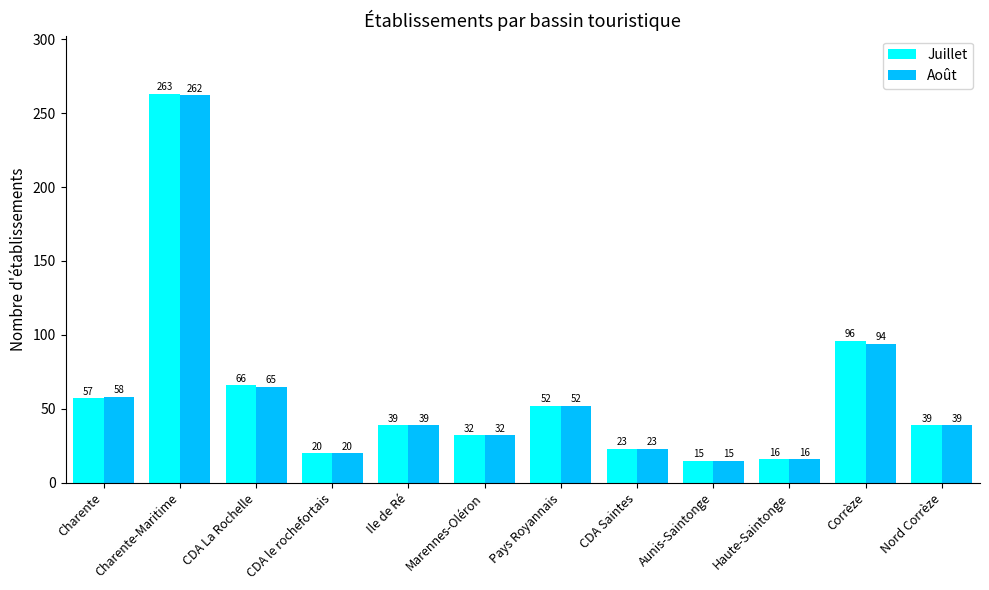

Which series has the largest range (max minus min)?

Juillet